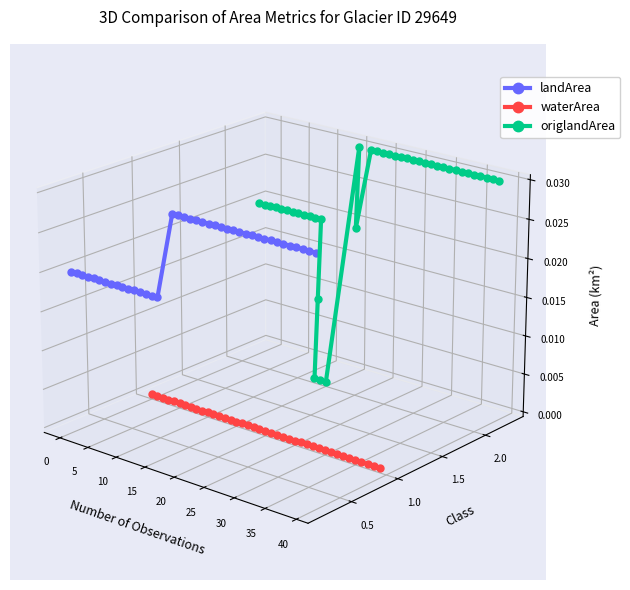

What are all the series names shown in the legend?

landArea, waterArea, origlandArea